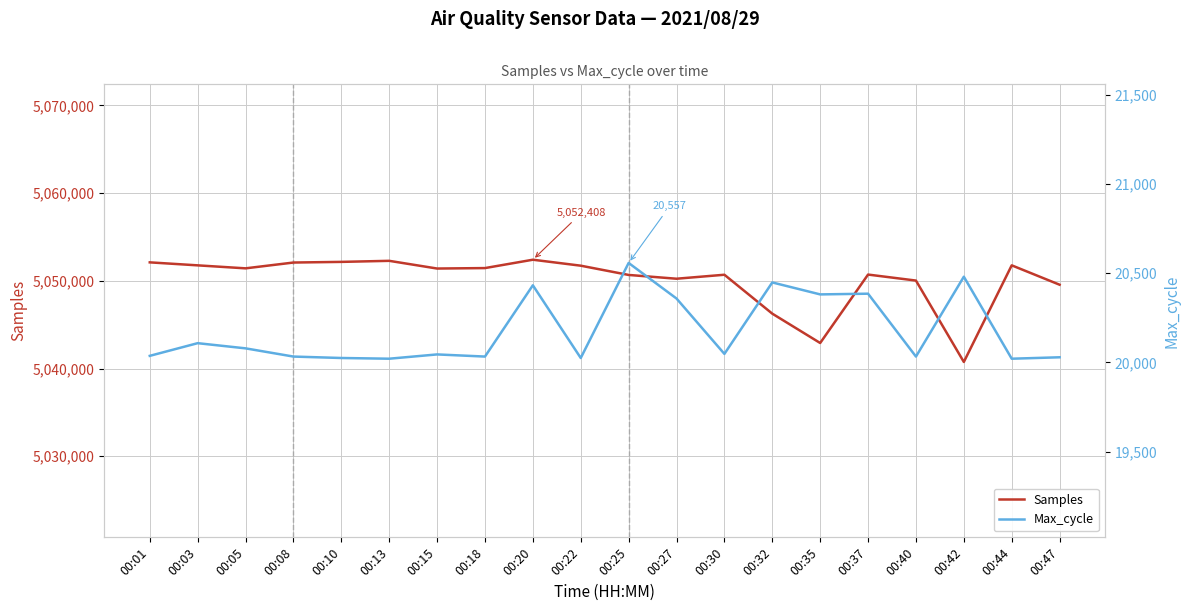

Where is the first local maximum for Max_cycle?

00:03